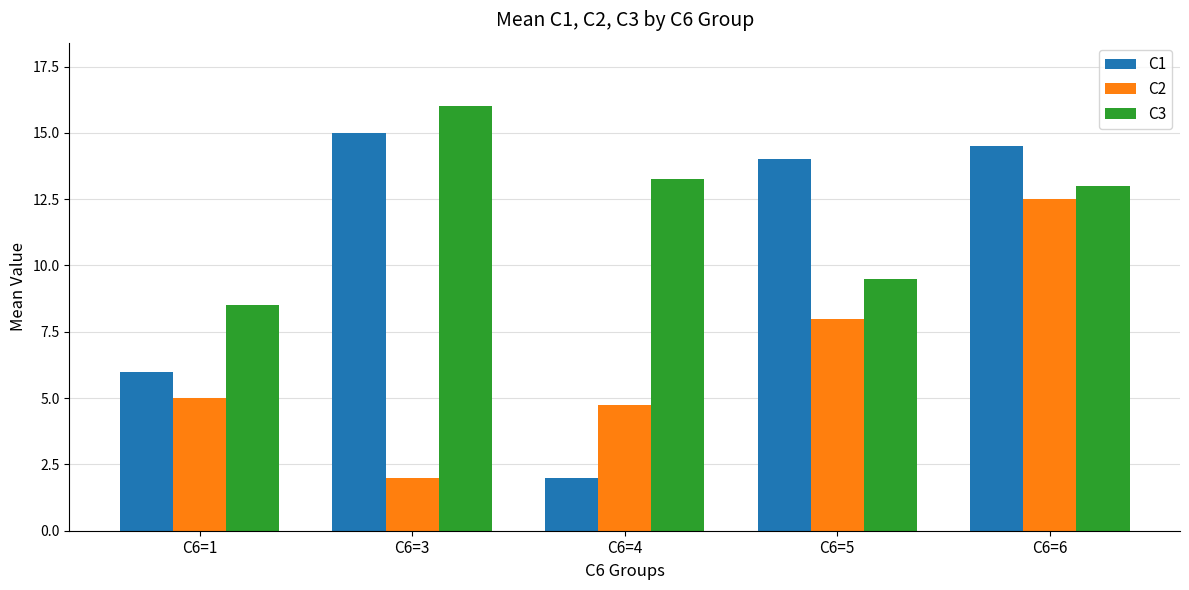

What is the difference between the maximum and second lowest values in the C3 series?

6.5